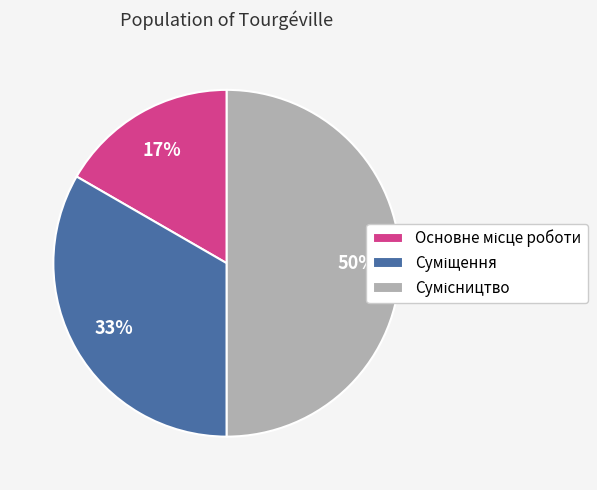

To the nearest percent, what is the difference between the largest and smallest slice percentages?

33%